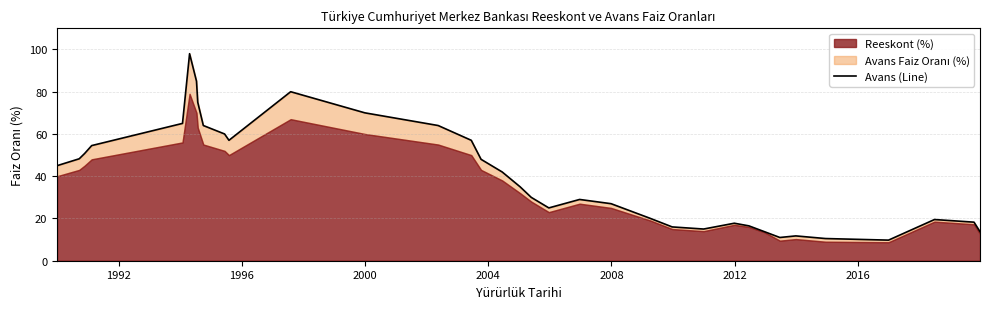

What is the sum of all values?

1422.0